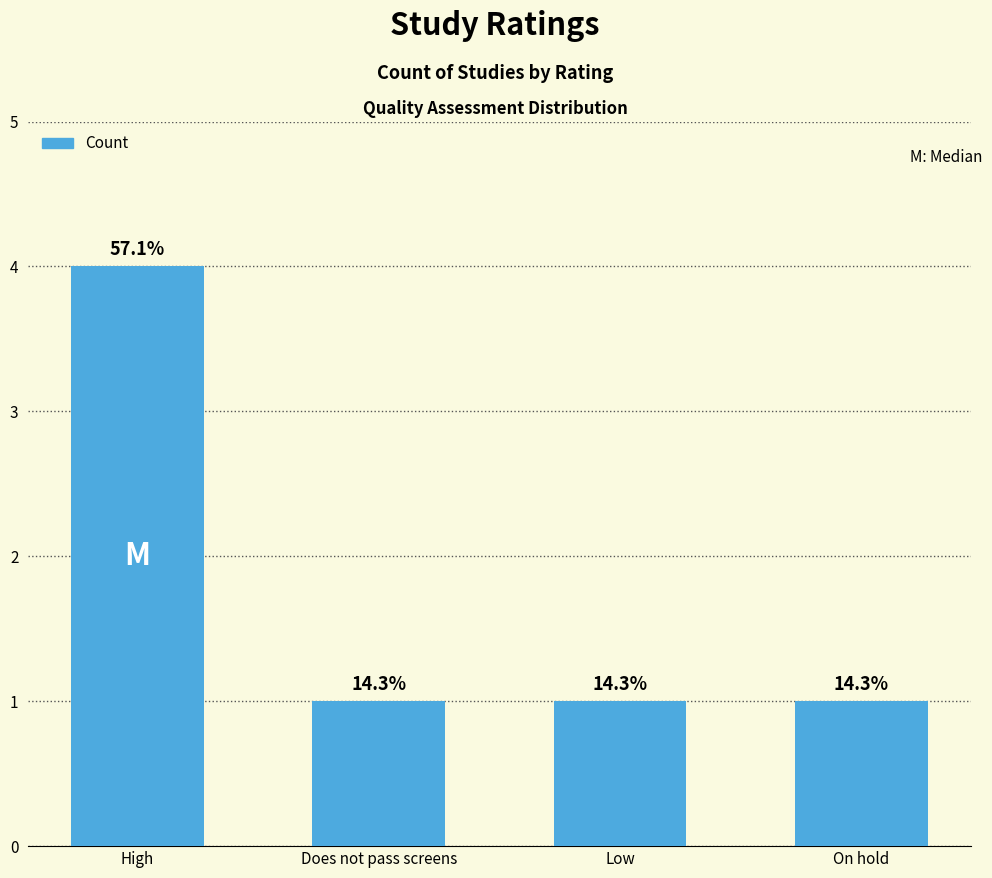

What is the label of the 3rd bar from the left?

Low